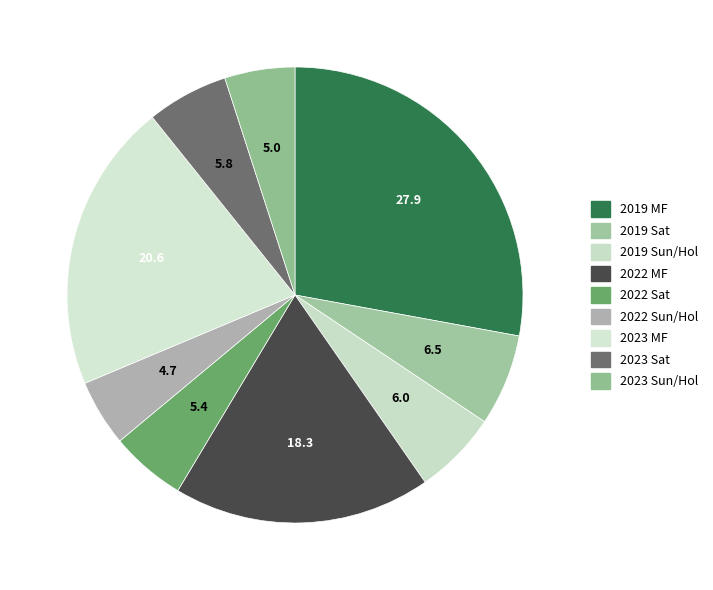

Count the number of slices in the pie.

9